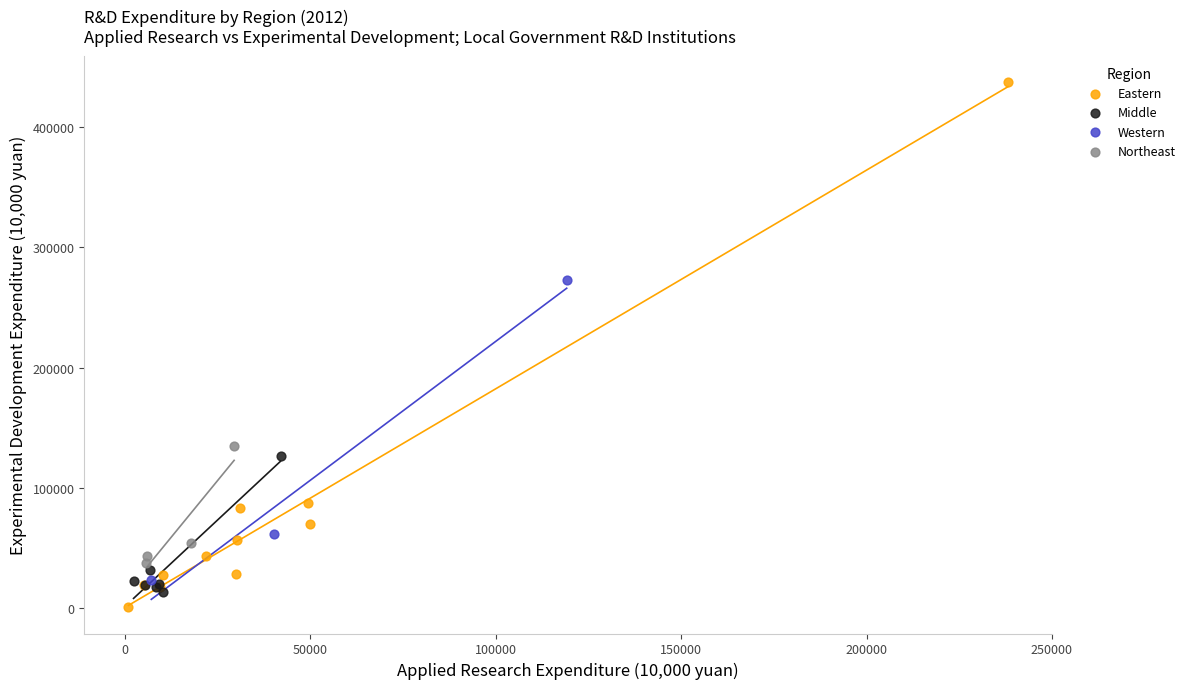

What are all the series names shown in the legend?

Eastern, Middle, Western, Northeast